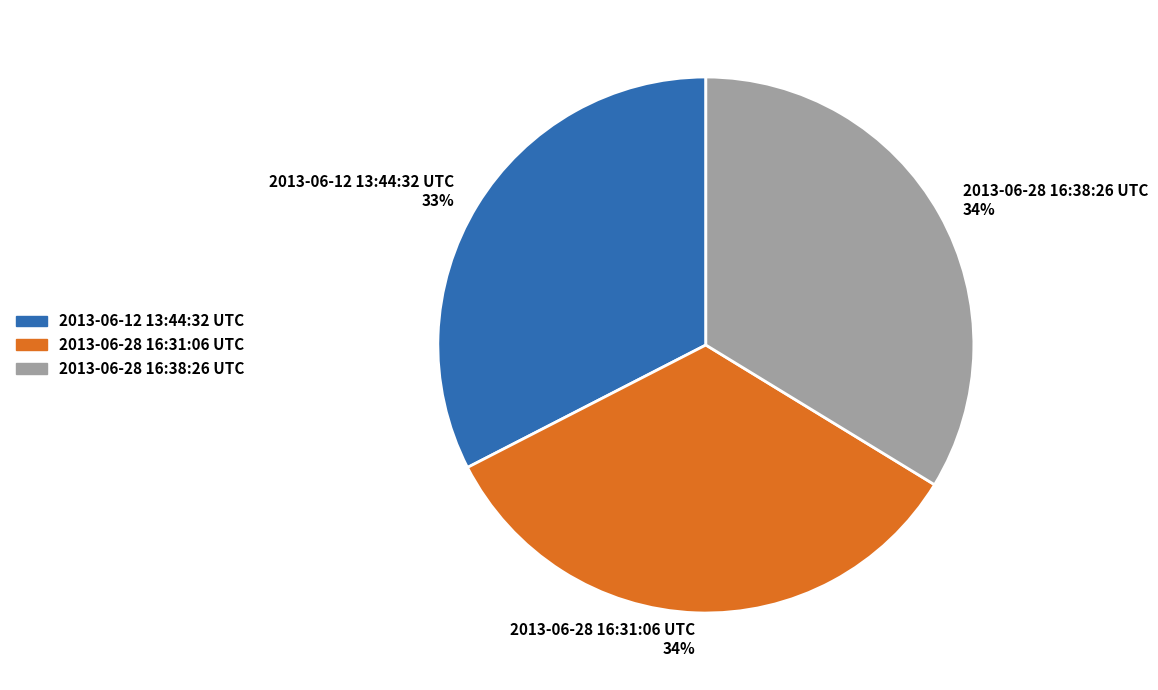

Combined, do 2013-06-28 16:31:06 UTC 34% and 2013-06-28 16:38:26 UTC 34% account for over 50%?

Yes